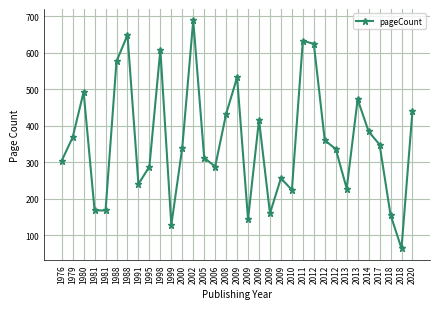

What is the ratio of the value at 2009 to the value at 1981?

0.9